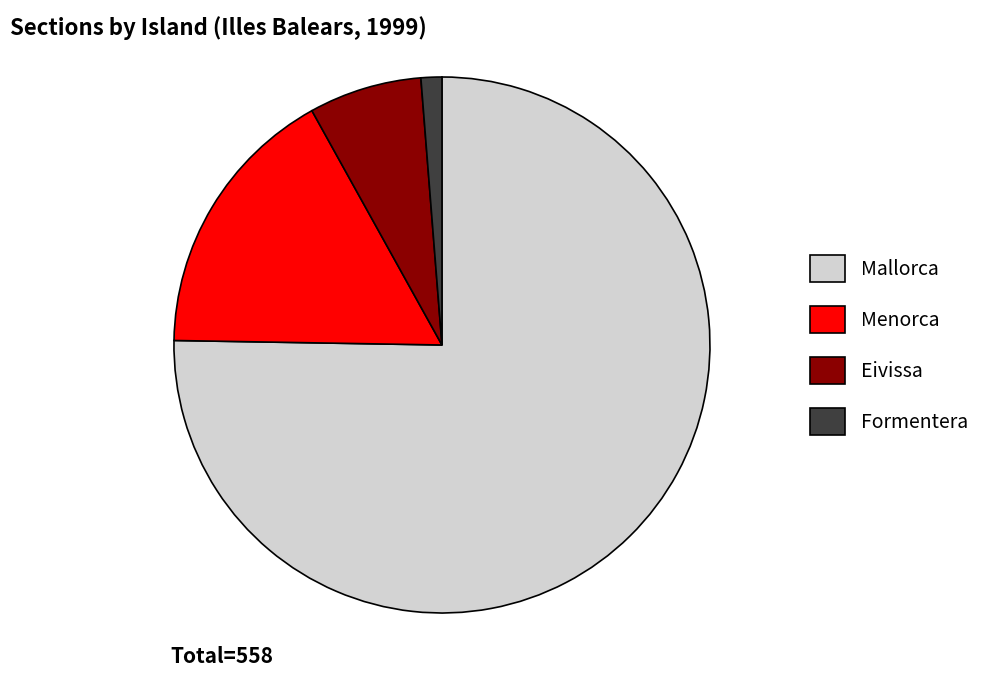

Which category has the smallest portion of the pie?

Formentera